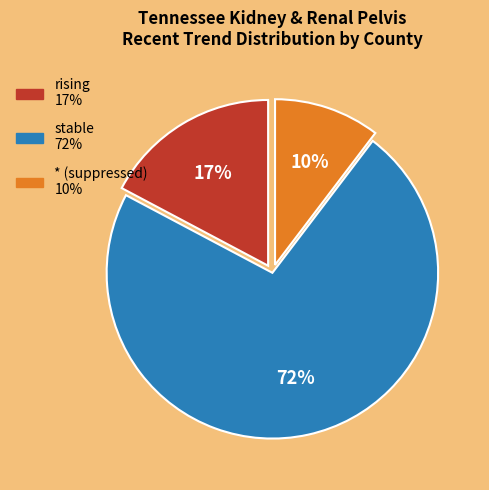

To the nearest percent, what is the average slice percentage?

33%